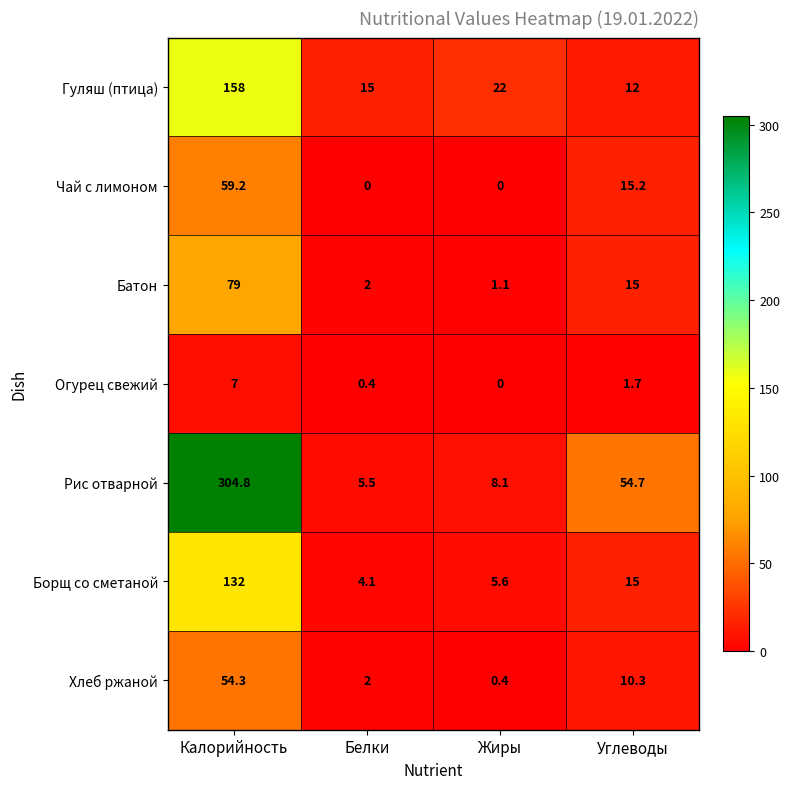

At which category is the sum across all series the highest?

Калорийность